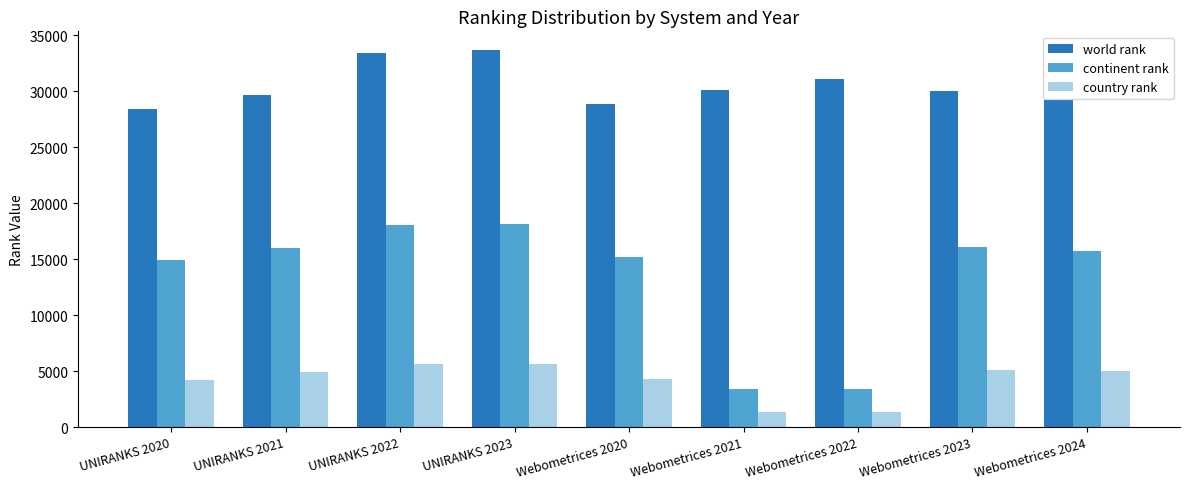

How many bars are there in total?

27